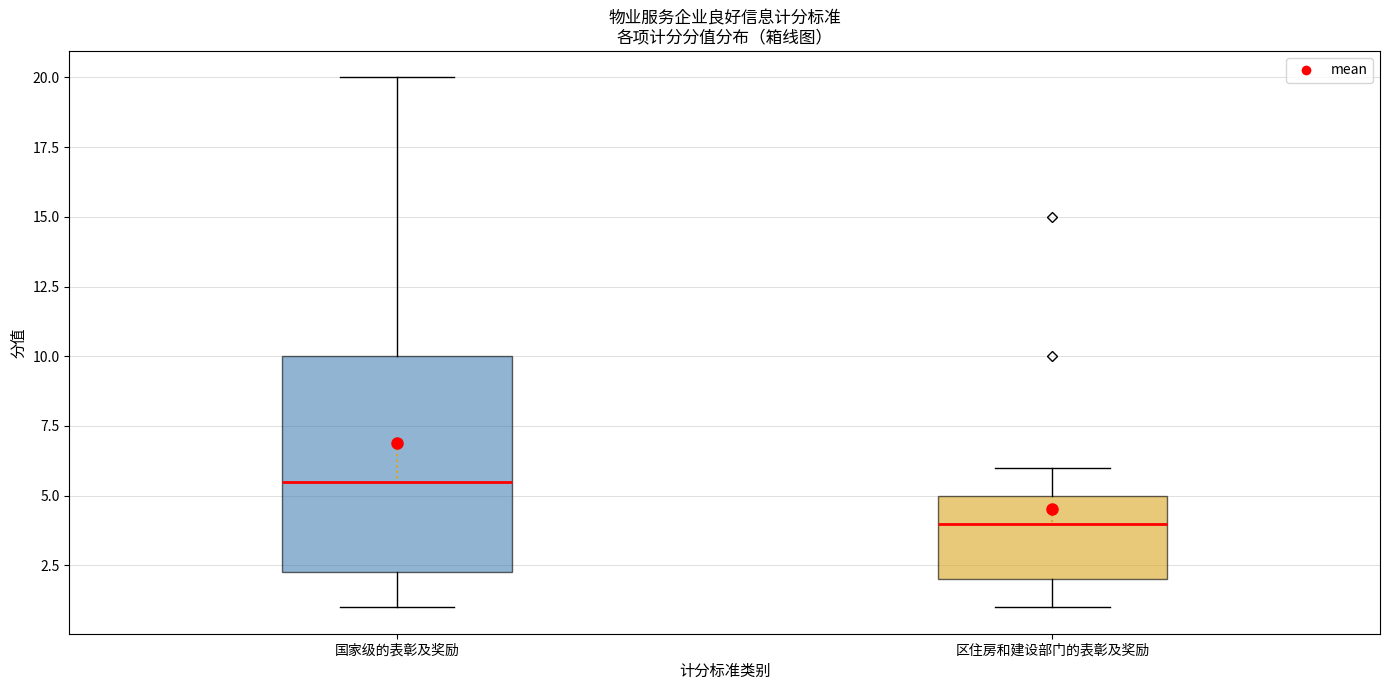

Reading left to right, transcribe this box plot: for each box, give where its median line is, the range the box spans, and where its two whiskers end, as read against the y-axis. The values are not printed on the chart, so give them approximately, as read against the axis.

国家级的表彰及奖励: median 5.5, box 2.5 to 10.0, whiskers 1.0 to 20.0
区住房和建设部门的表彰及奖励: median 4.0, box 2.0 to 5.0, whiskers 1.0 to 6.0